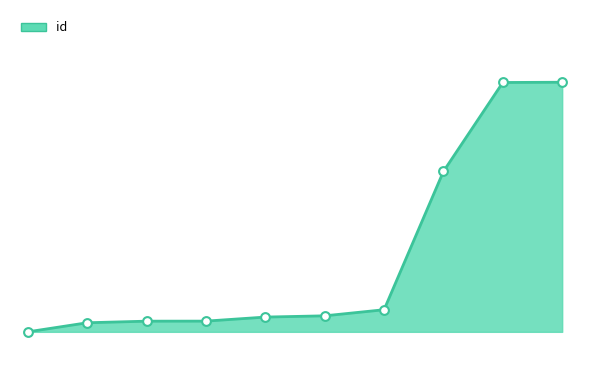

Does the chart have visible grid lines?

No